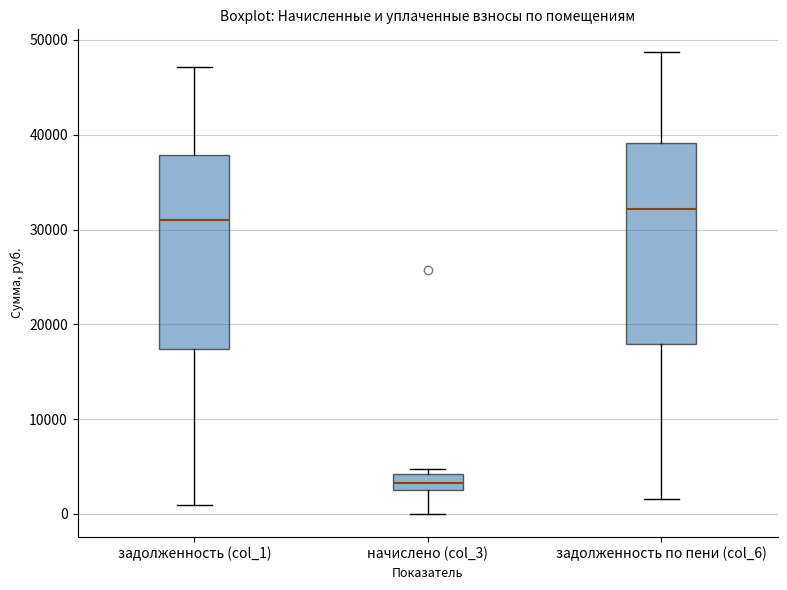

Reading left to right, read every box against the y-axis: the position of its median line, the range the box covers, and the ends of its whiskers. The values are not printed on the chart, so give them approximately, as read against the axis.

задолженность (col_1): median 31000, box 17000 to 38000, whiskers 1000 to 47000
начислено (col_3): median 3000 (inside the box), box 3000 to 4000, whiskers 0 to 5000
задолженность по пени (col_6): median 32000, box 18000 to 39000, whiskers 2000 to 49000